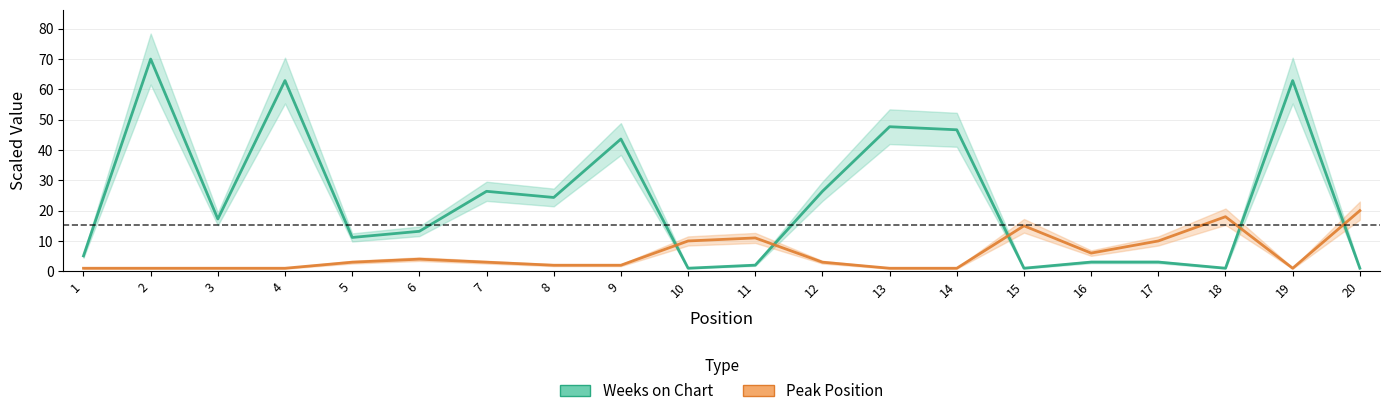

How many data points in Weeks on Chart are above 17?

10